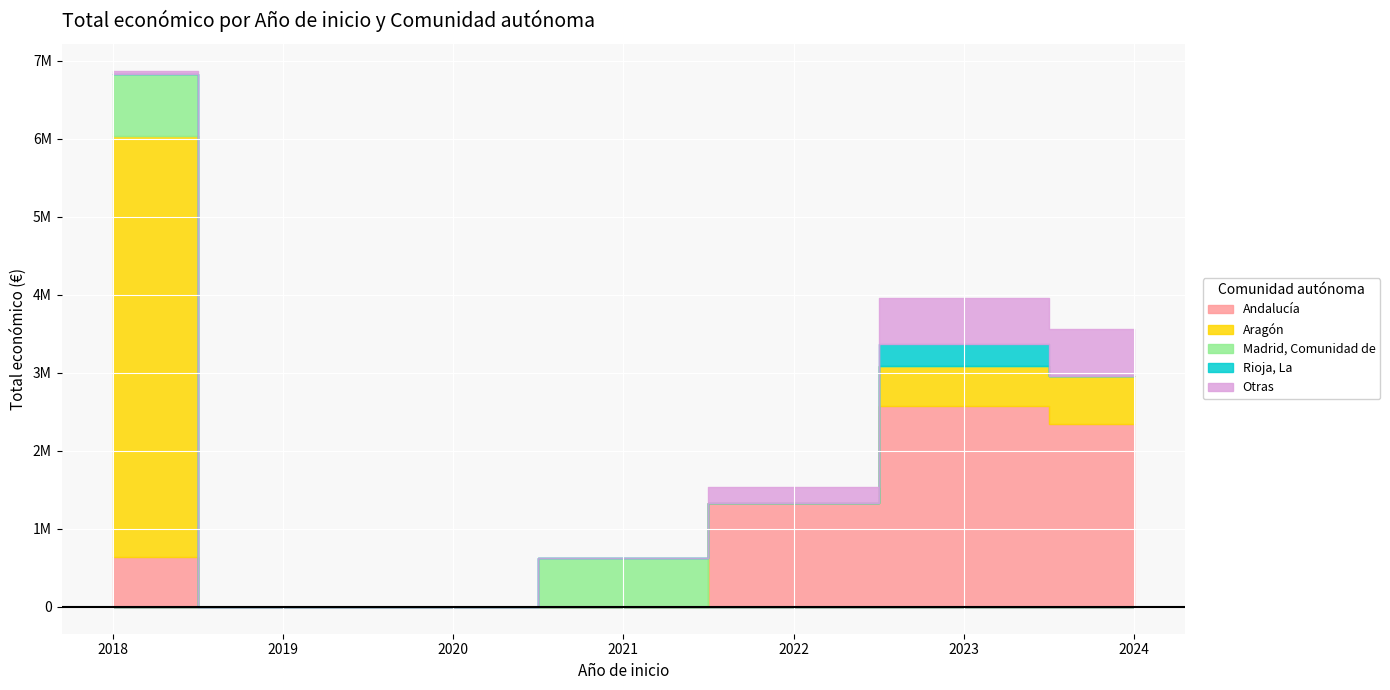

What is the highest value of the Otras series?

599262